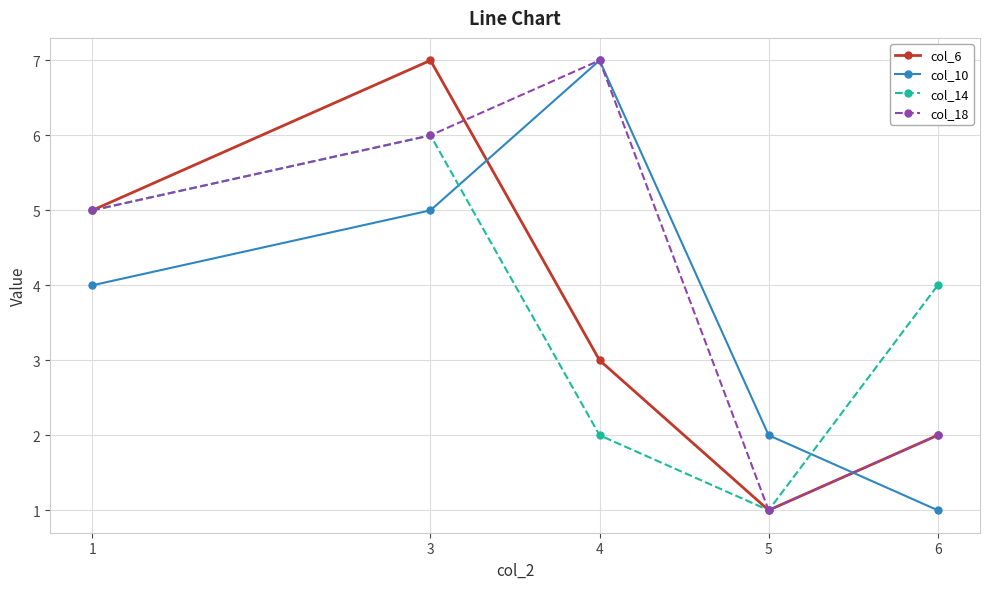

True or false: col_14 has a value of 4 at 6.

True